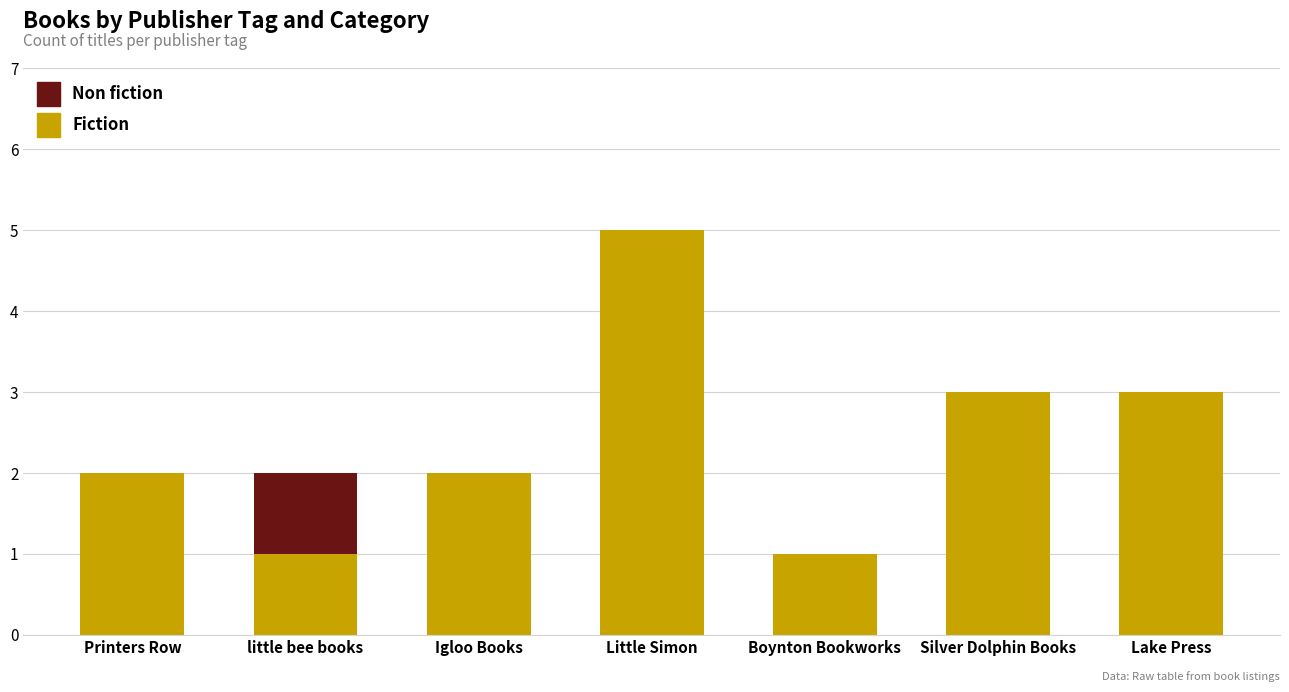

What is the total value across all series at little bee books?

2